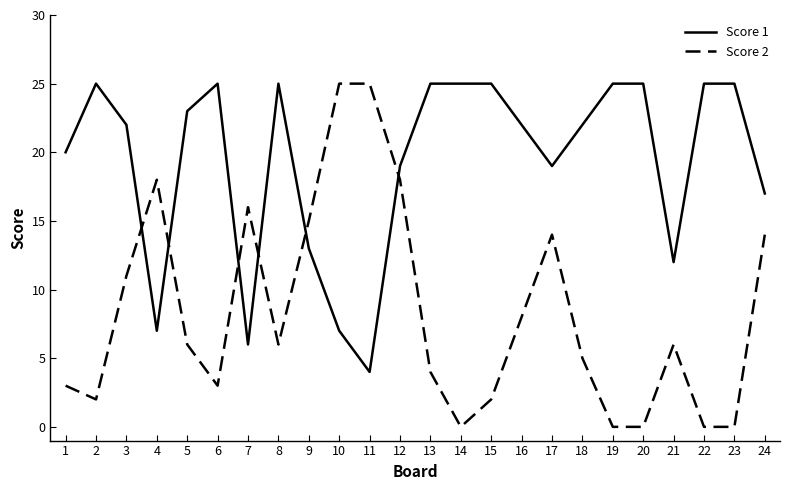

Is it true that Score 1 equals 36 at 20?

False